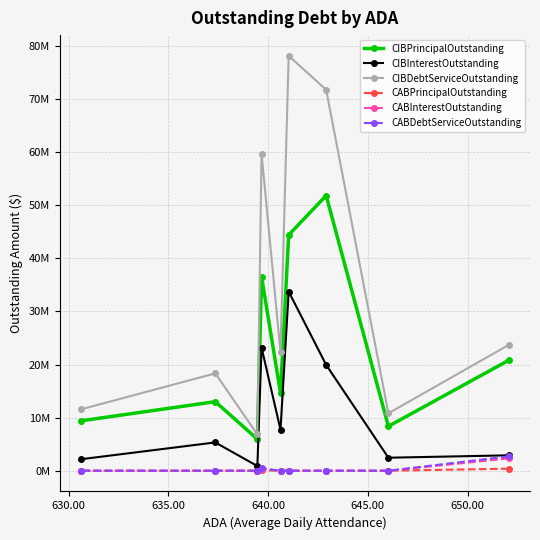

What are all the series names shown in the legend?

CIBPrincipalOutstanding, CIBInterestOutstanding, CIBDebtServiceOutstanding, CABPrincipalOutstanding, CABInterestOutstanding, CABDebtServiceOutstanding